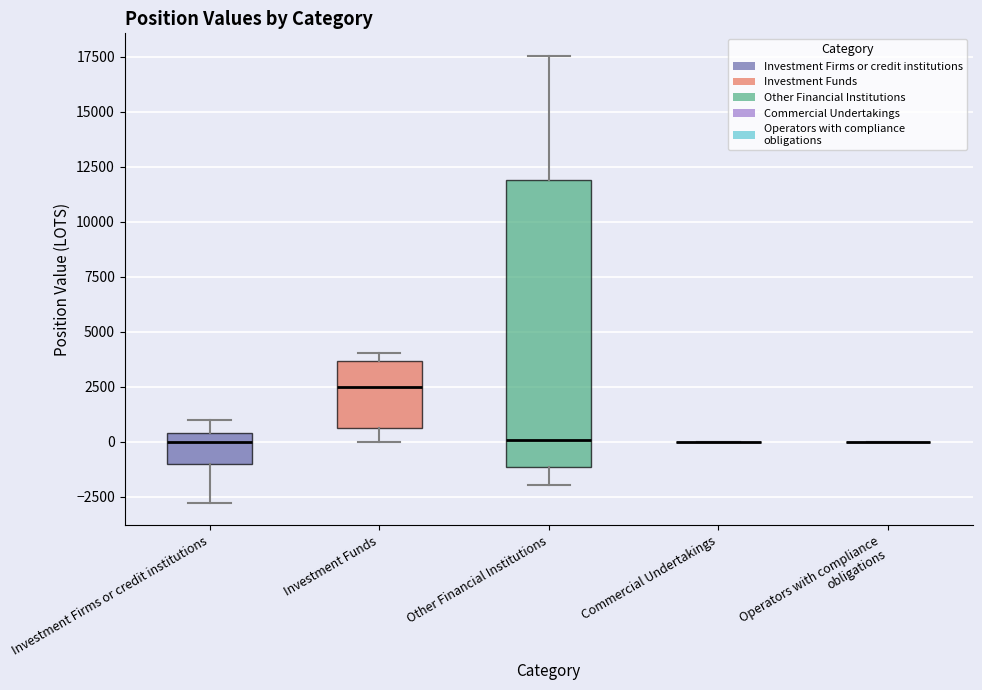

Reading left to right, transcribe this box plot: for each box, give where its median line is, the range the box spans, and where its two whiskers end, as read against the y-axis. The values are not printed on the chart, so give them approximately, as read against the axis.

Investment Firms or credit institutions: median 0, box -1000 to 500, whiskers -3000 to 1000
Investment Funds: median 2500, box 500 to 3500, whiskers 0 to 4000
Other Financial Institutions: median 0, box -1000 to 12000, whiskers -2000 to 17500
Commercial Undertakings: box collapsed to a line at 0, whiskers 0 to 0
Operators with compliance obligations: box collapsed to a line at 0, whiskers 0 to 0